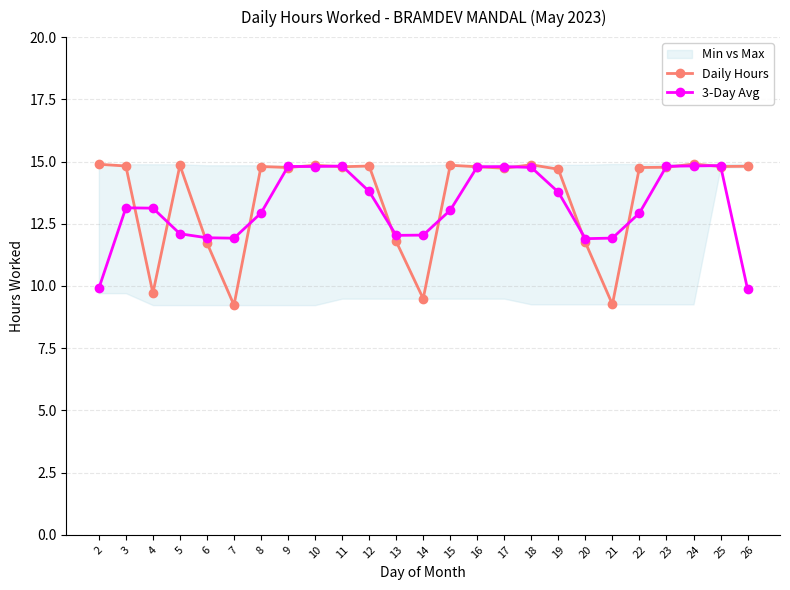

Reading left to right, list all the values displayed in this chart.

Daily Hours: 14.9	14.8	9.7	14.8	11.7	9.2	14.8	14.8	14.8	14.8	14.8	11.8	9.5	14.8	14.8	14.7	14.9	14.7	11.8	9.3	14.8	14.8	14.9	14.8	14.8
3-Day Avg: 9.9	13.1	13.1	12.1	11.9	11.9	12.9	14.8	14.8	14.8	13.8	12.0	12.0	13.0	14.8	14.8	14.8	13.8	11.9	11.9	12.9	14.8	14.8	14.8	9.9